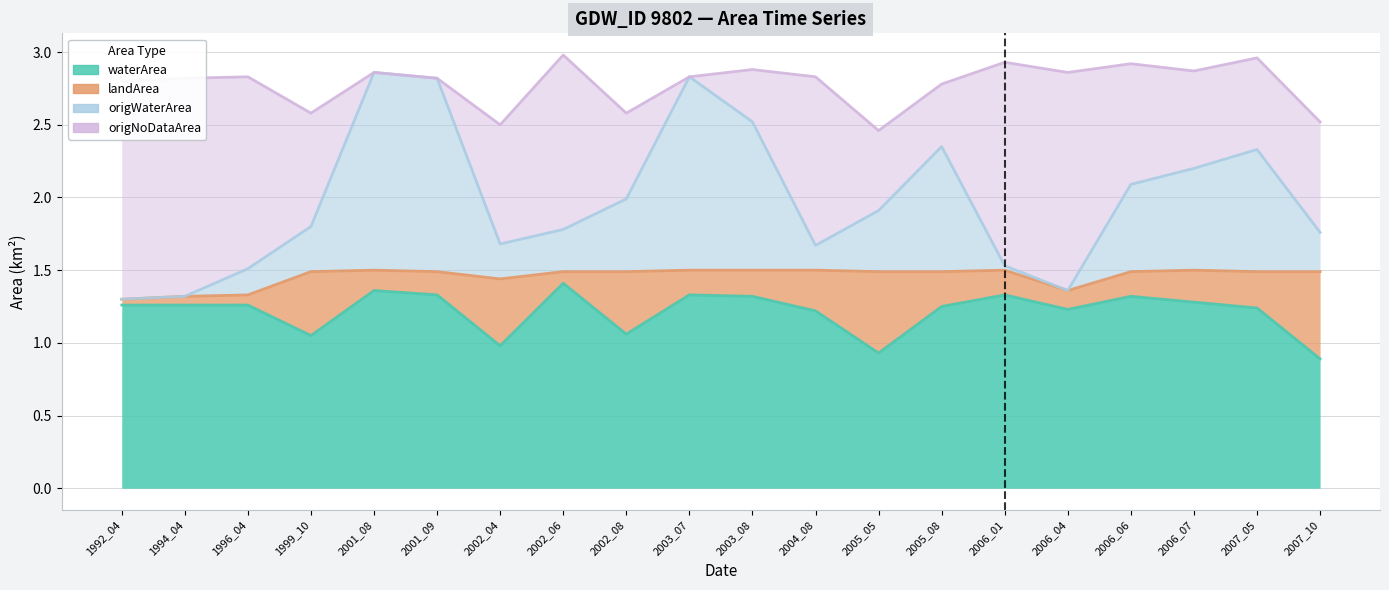

Count the number of categories in the chart.

20